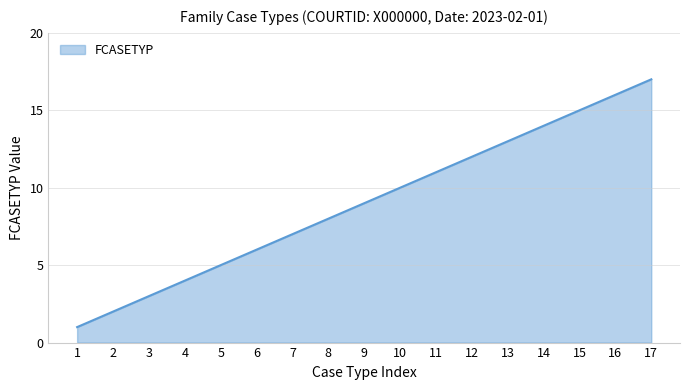

What is the difference between the values at 1 and 3?

2